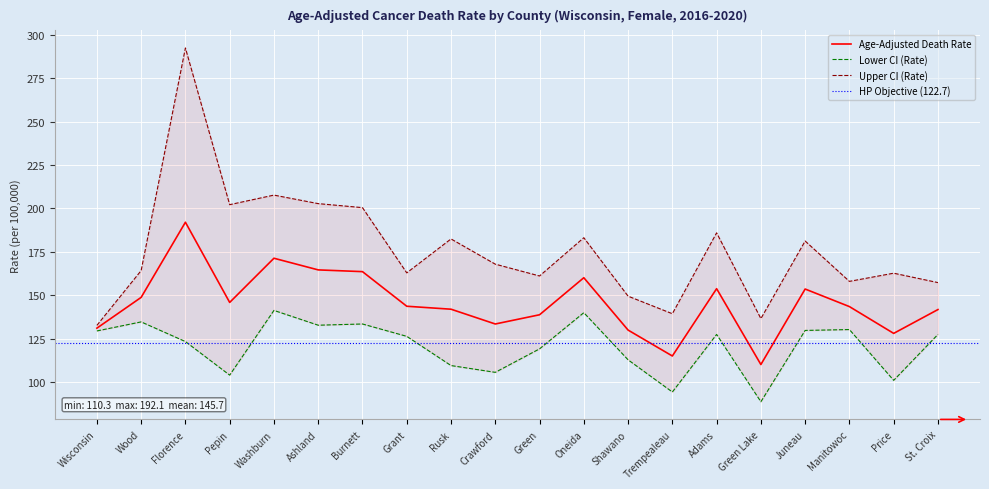

Is it true that Age-Adjusted Death Rate equals 163.7 at Burnett?

True